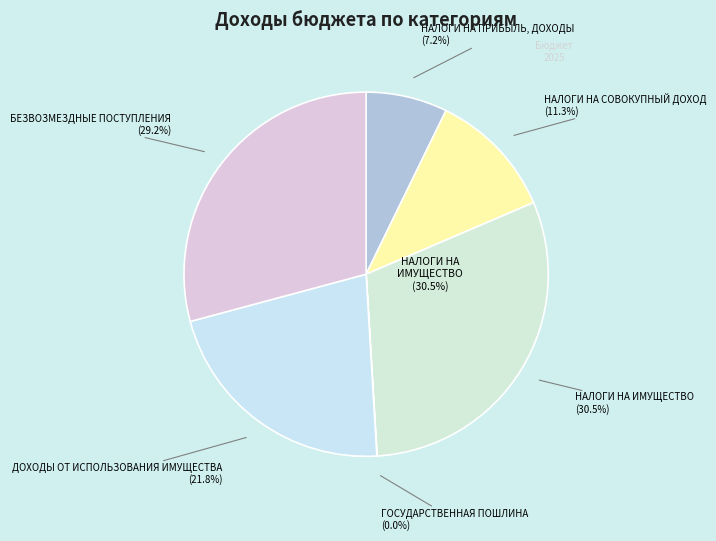

To the nearest percent, what is the combined percentage of НАЛОГИ НА ИМУЩЕСТВО and НАЛОГИ НА СОВОКУПНЫЙ ДОХОД?

42%